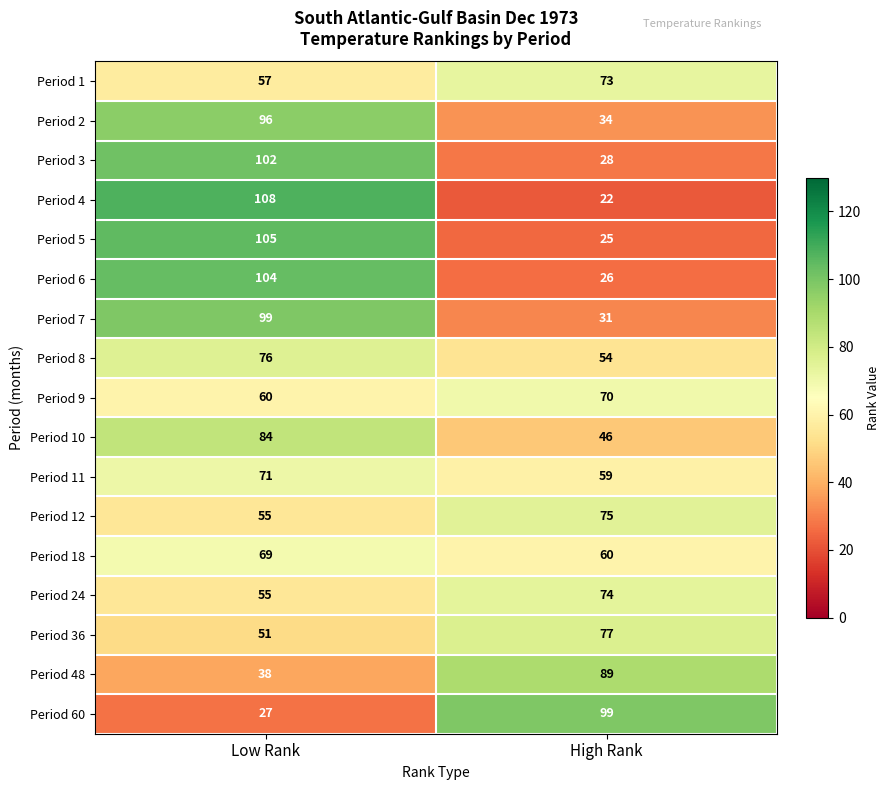

At High Rank, list the series in order from smallest to largest.

Period 4, Period 5, Period 6, Period 3, Period 7, Period 2, Period 10, Period 8, Period 11, Period 18, Period 9, Period 1, Period 24, Period 12, Period 36, Period 48, Period 60